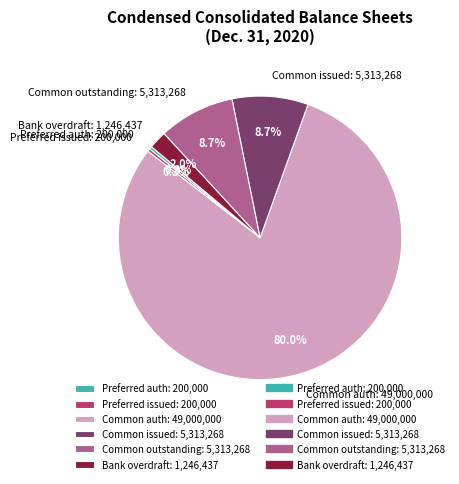

What is the largest slice in the pie chart?

Common auth: 49,000,000